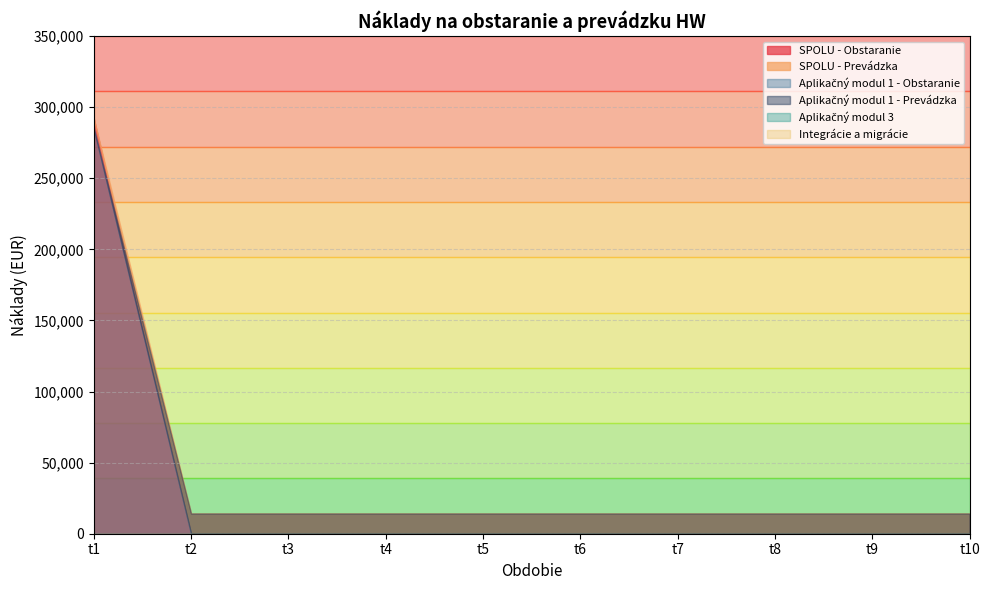

How many distinct data groups are displayed?

6